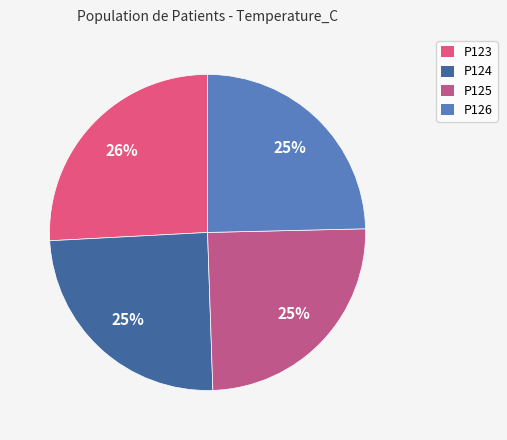

True or false: P124 accounts for 25% of the total.

True